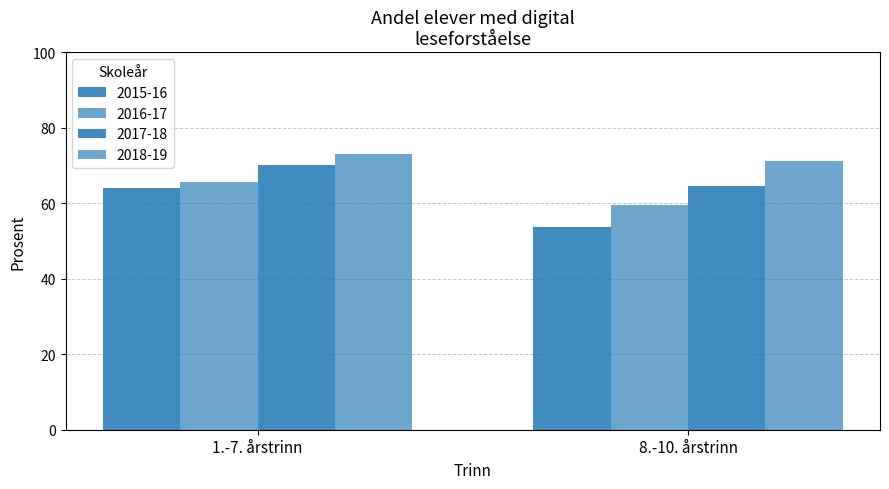

What is the difference between the maximum and minimum values in the 2016-17 series?

6.2